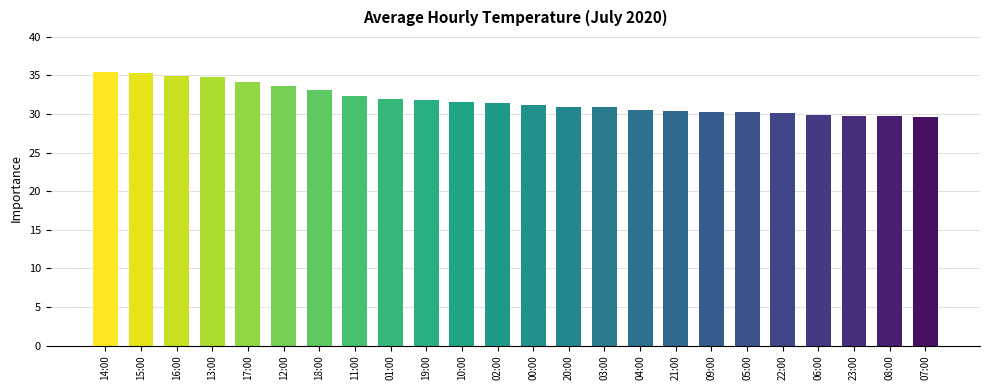

What is the value of the 18th bar from the left?

30.3